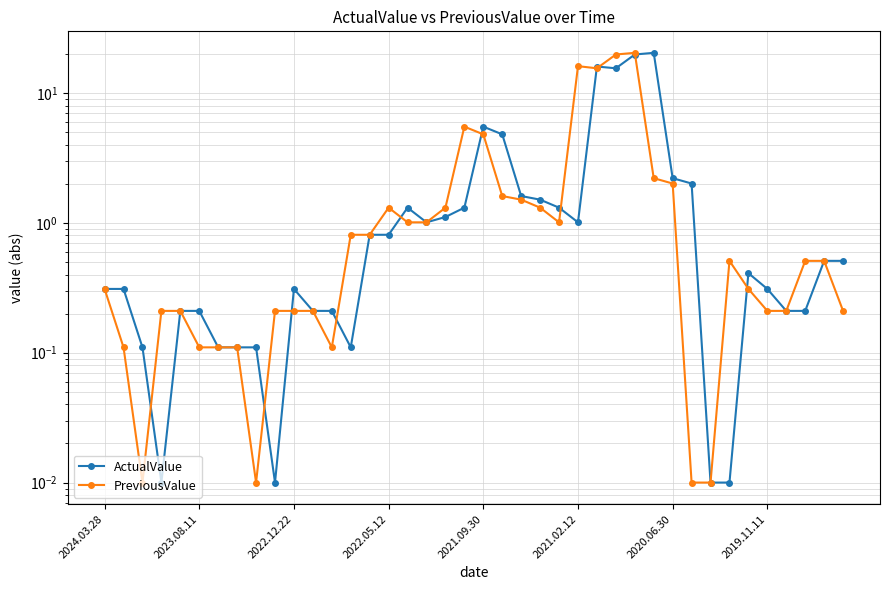

What is the value of the PreviousValue point at the 1st from the left?

0.3